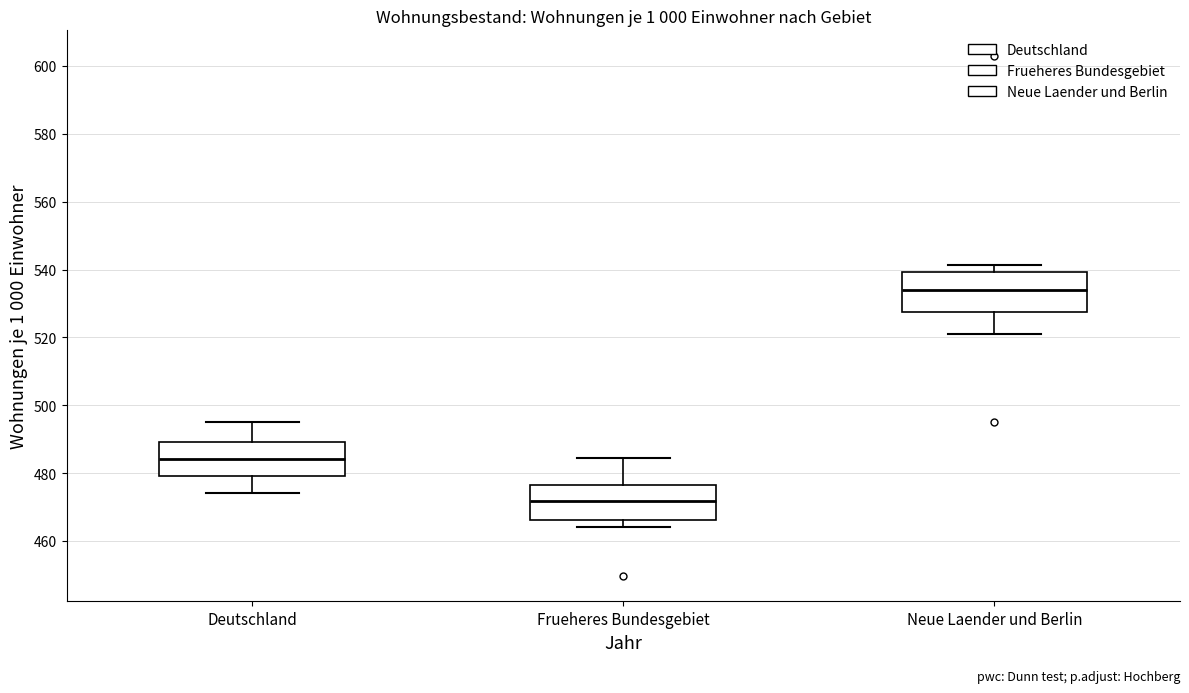

Reading left to right, read every box against the y-axis: the position of its median line, the range the box covers, and the ends of its whiskers. The values are not printed on the chart, so give them approximately, as read against the axis.

Deutschland: median 484, box 480 to 490, whiskers 474 to 496
Frueheres Bundesgebiet: median 472, box 466 to 476, whiskers 464 to 484
Neue Laender und Berlin: median 534, box 528 to 540, whiskers 522 to 542